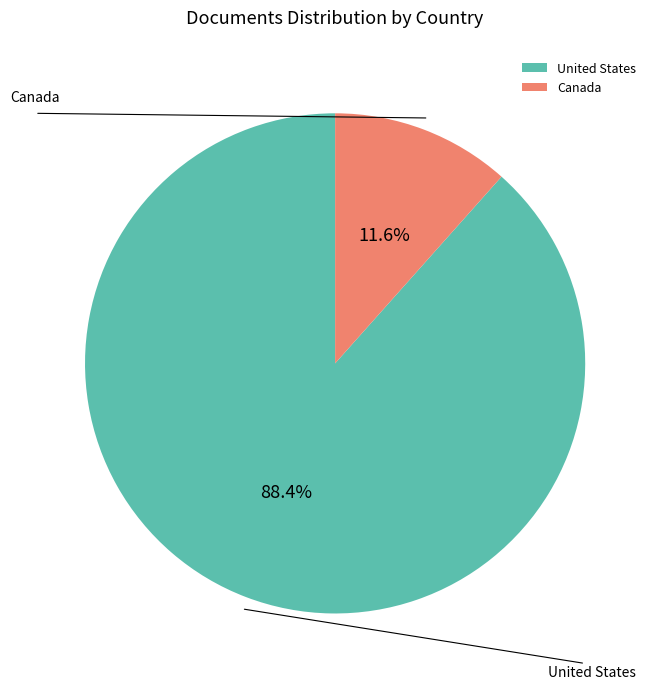

Approximately how many times larger is the value at Canada compared to United States?

0.1